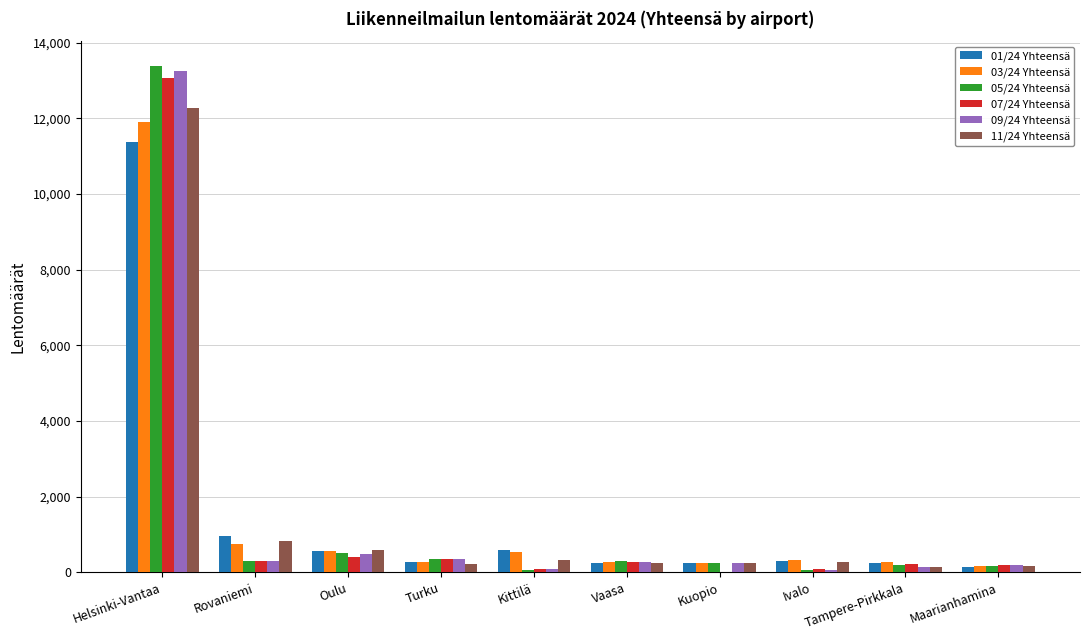

How many groups of bars are there?

10